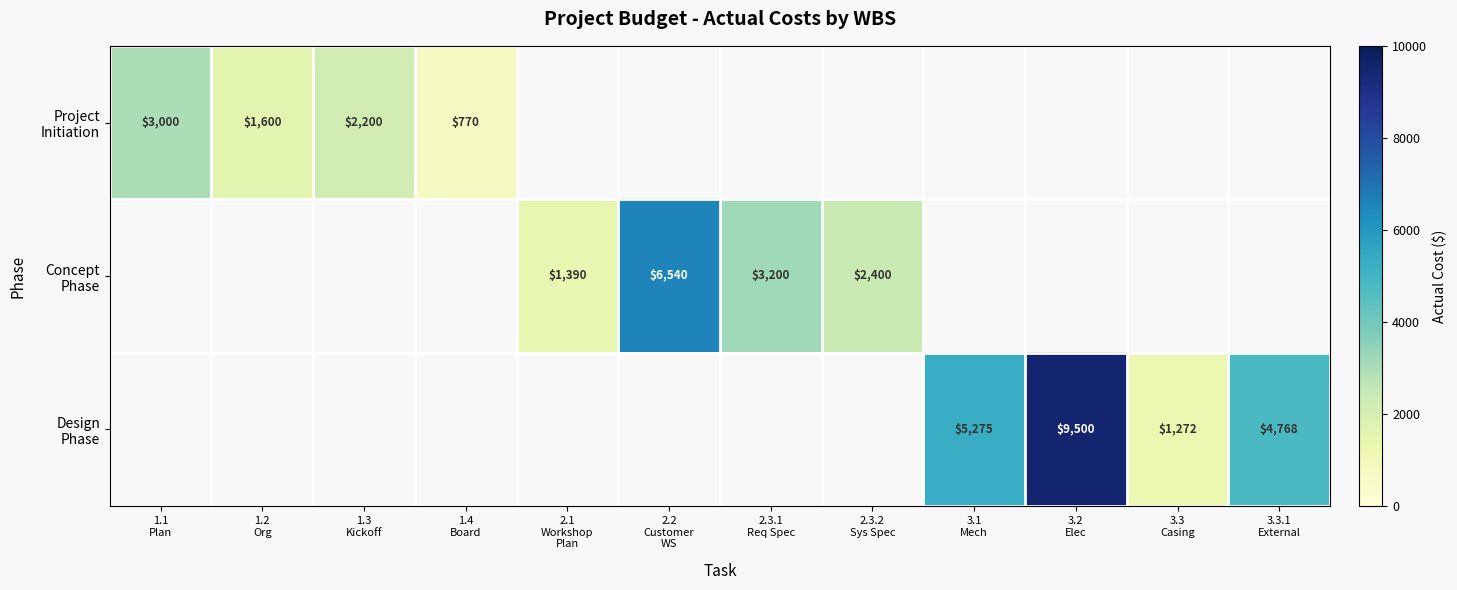

Rank the series by their maximum value, from lowest to highest.

Project Initiation, Concept Phase, Design Phase